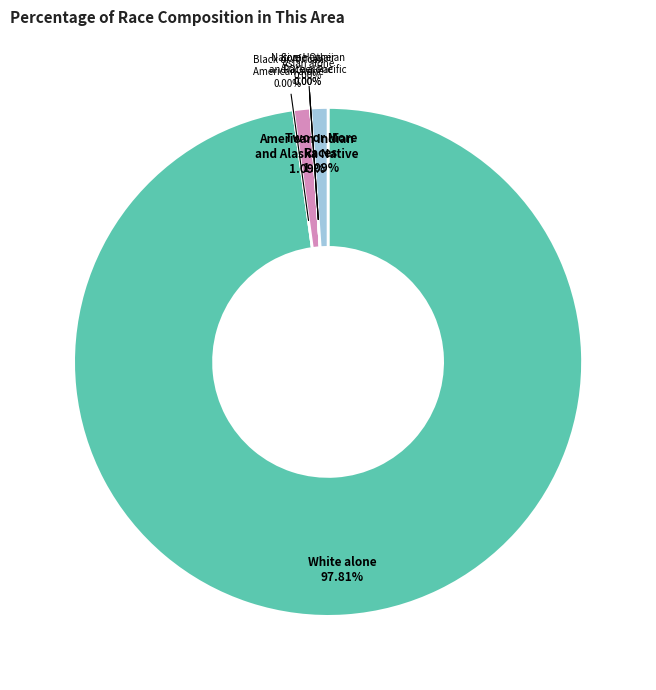

To the nearest percent, what is the combined percentage of Asian alone and American Indian and Alaska Native?

1%